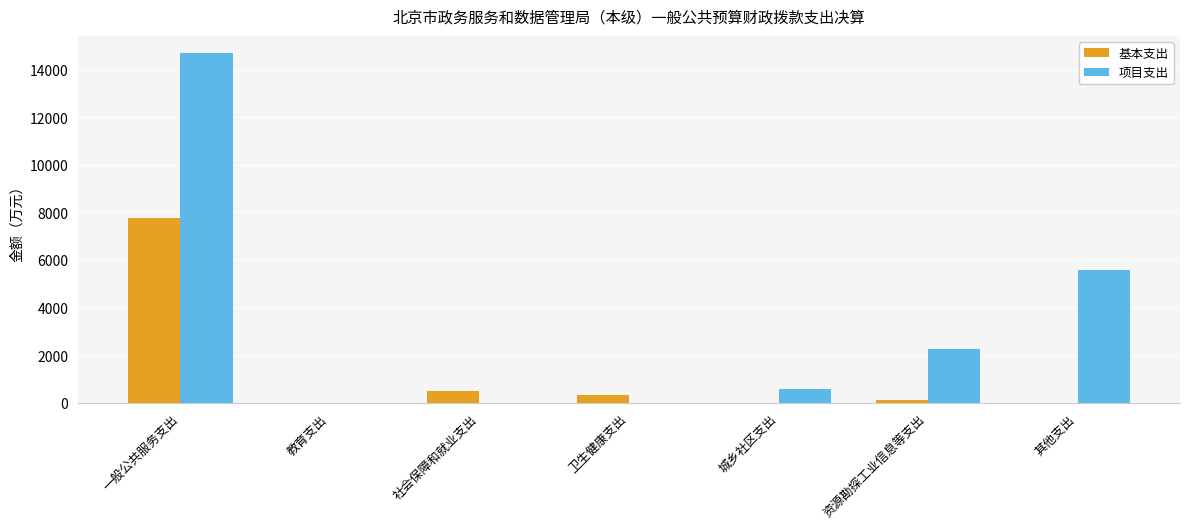

The 基本支出 series shows 7753.7 at 一般公共服务支出. True or false?

True